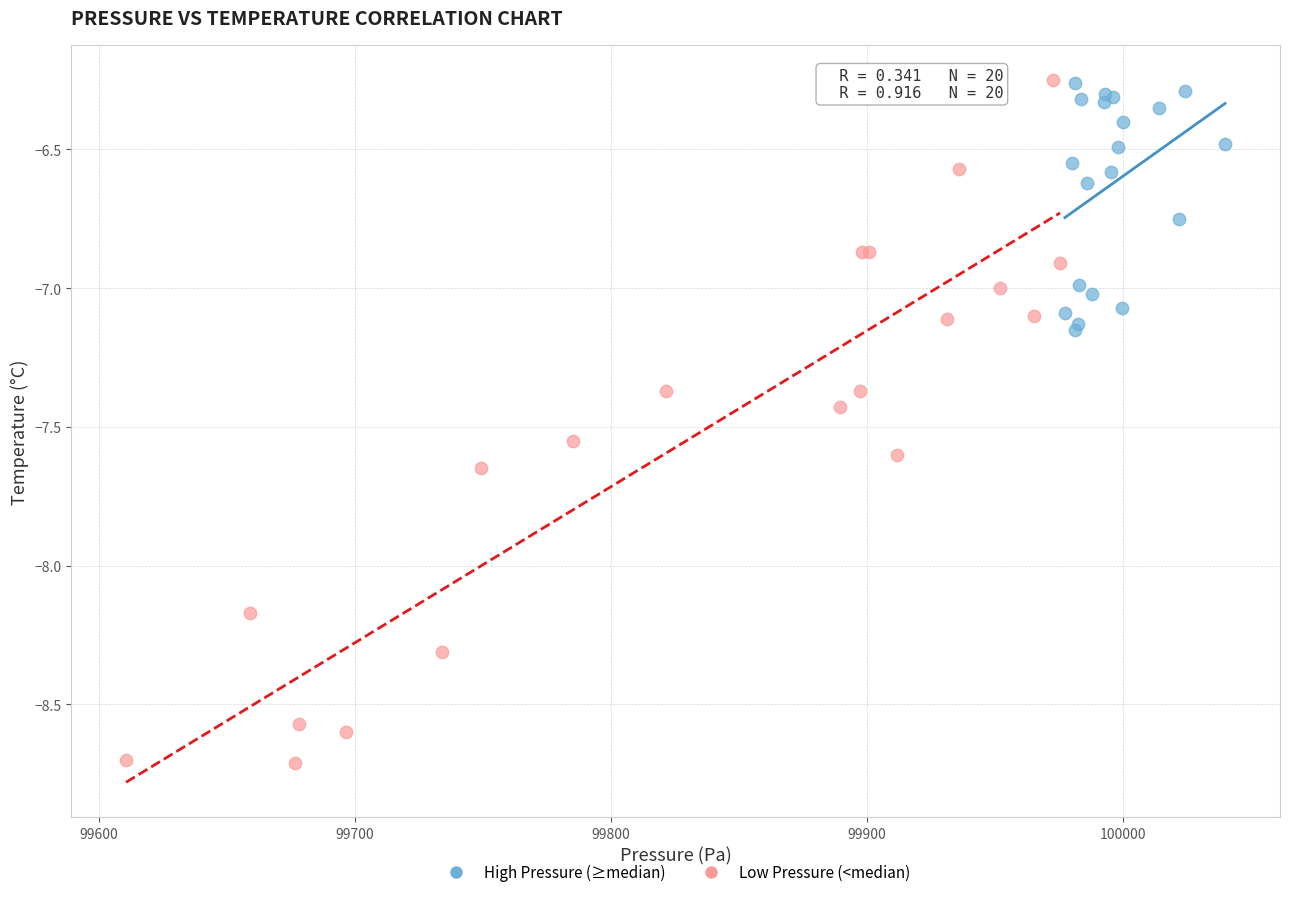

Which series contains the lowest Y value?

Low Pressure (<median)